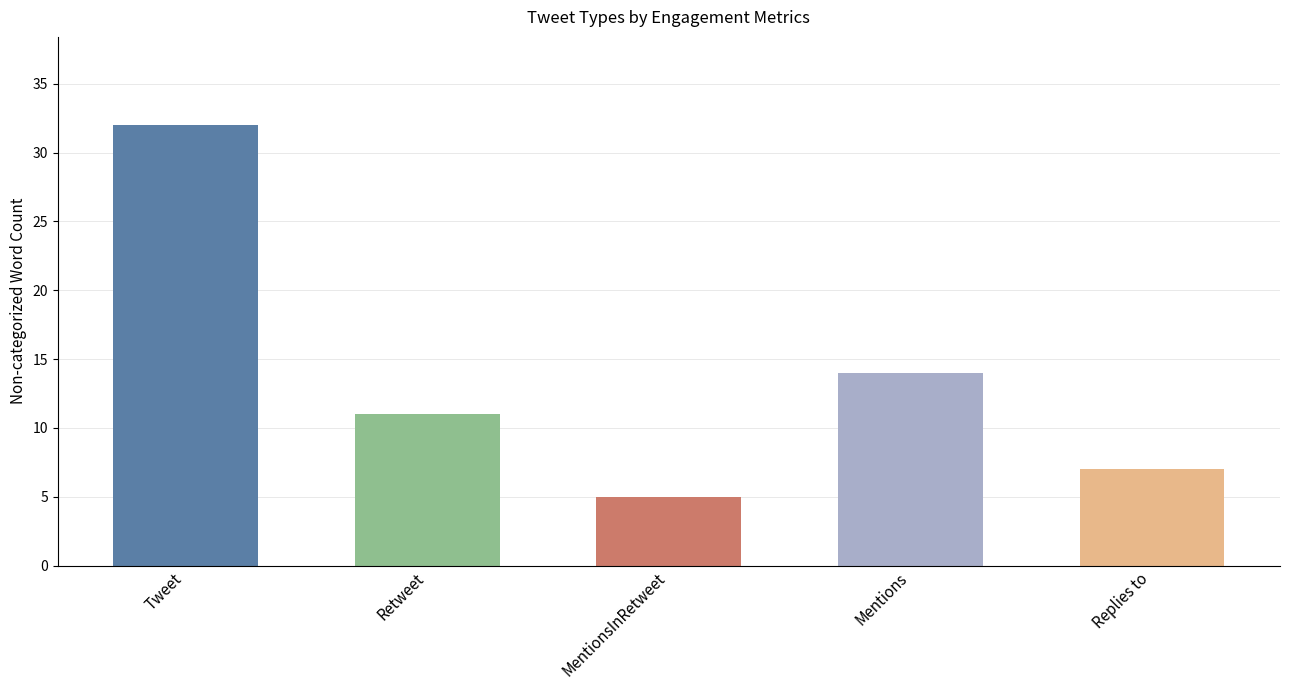

What is the label of the 3rd bar from the right?

MentionsInRetweet